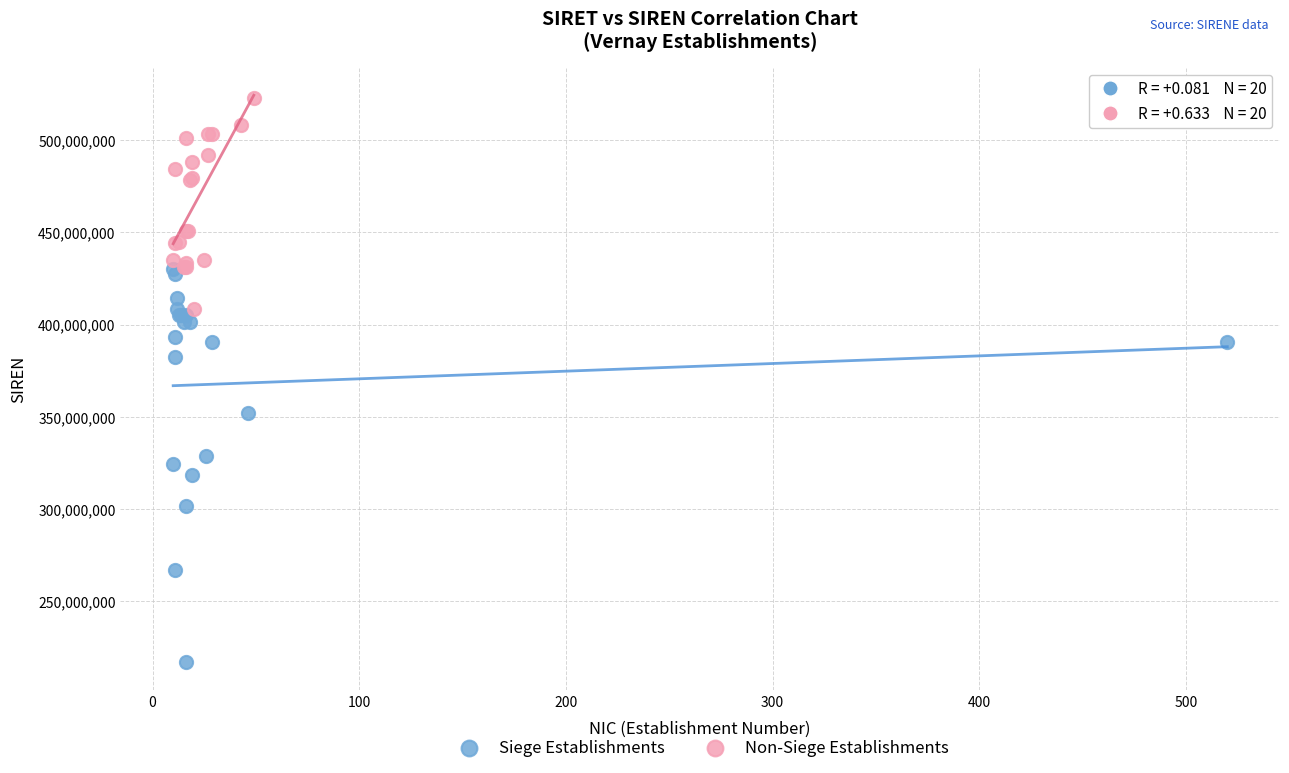

Which series has the largest Y range (max minus min)?

Siege Establishments